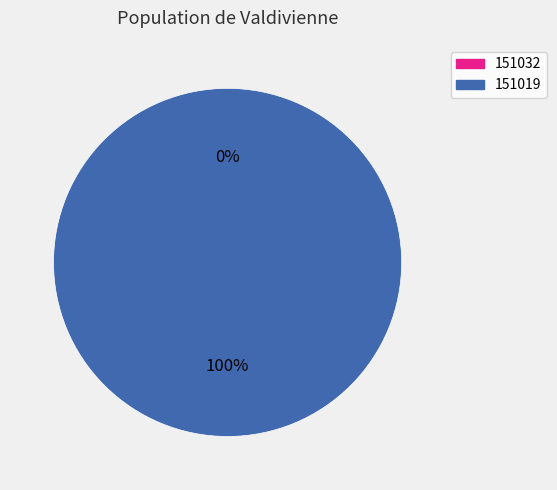

True or false: 151019 accounts for 100% of the total.

True